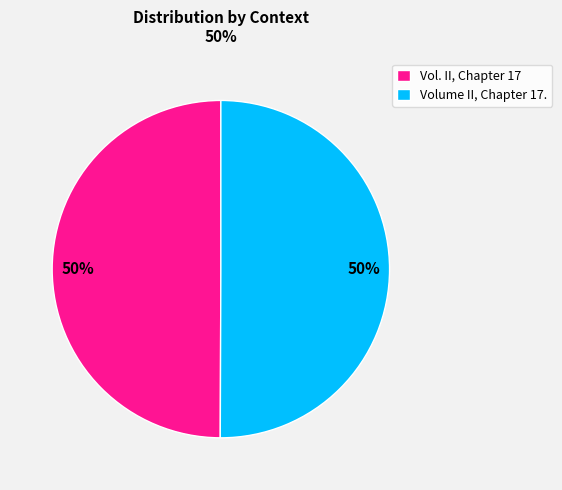

To the nearest percent, what is the combined percentage of Vol. II, Chapter 17 and Volume II, Chapter 17.?

100%